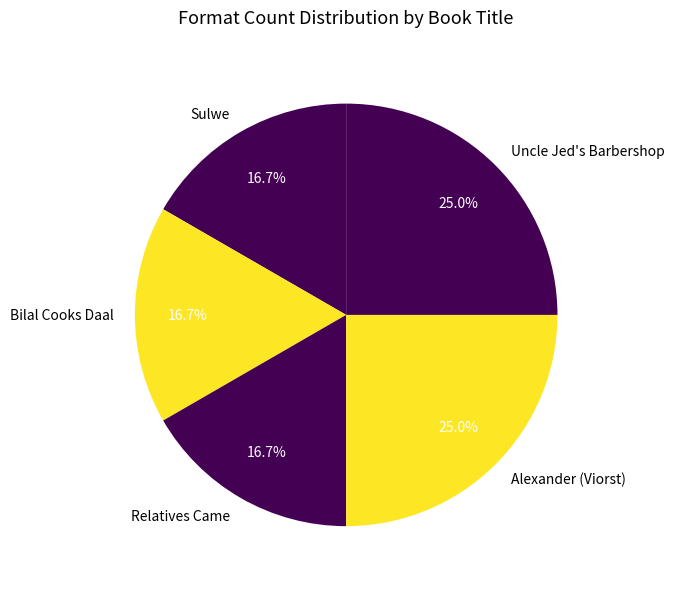

To the nearest percent, what percentage of the pie is Alexander (Viorst)?

25%